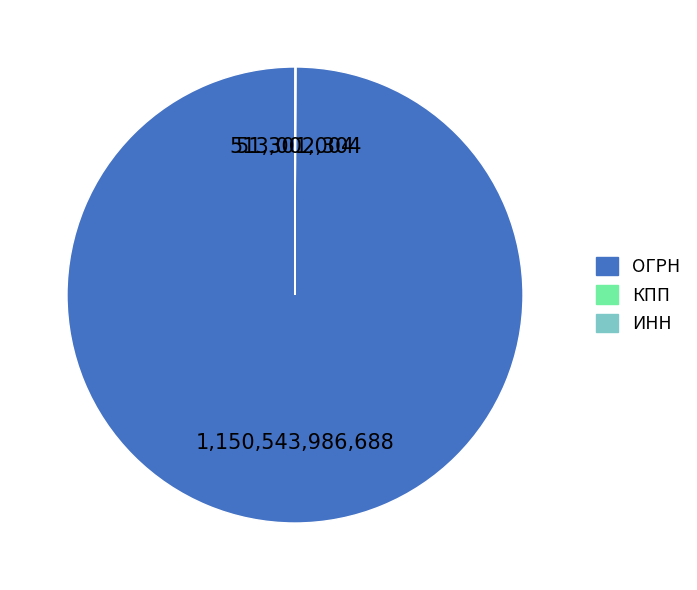

Is there a majority slice in this chart?

Yes